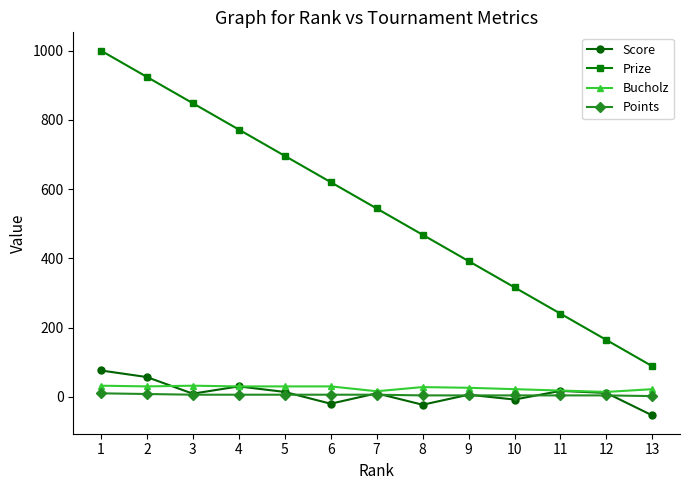

Between 9 and 11, which series saw the biggest shift?

Prize